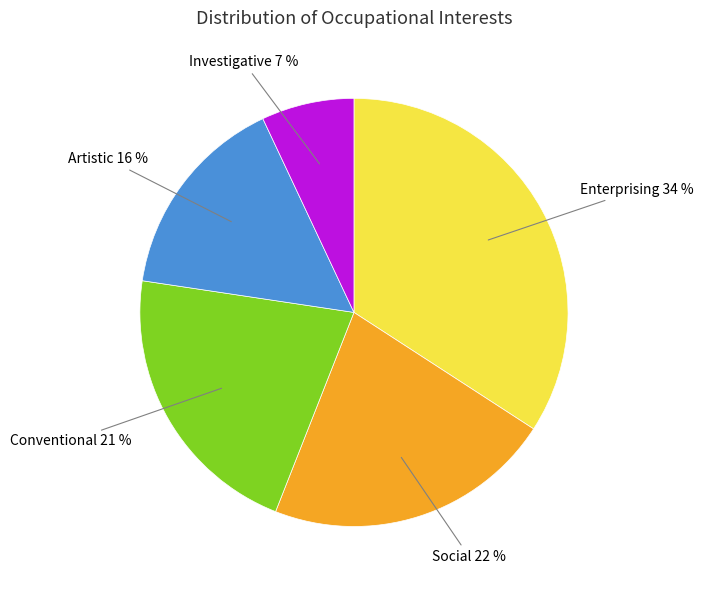

To the nearest percent, what is the average slice percentage?

20%